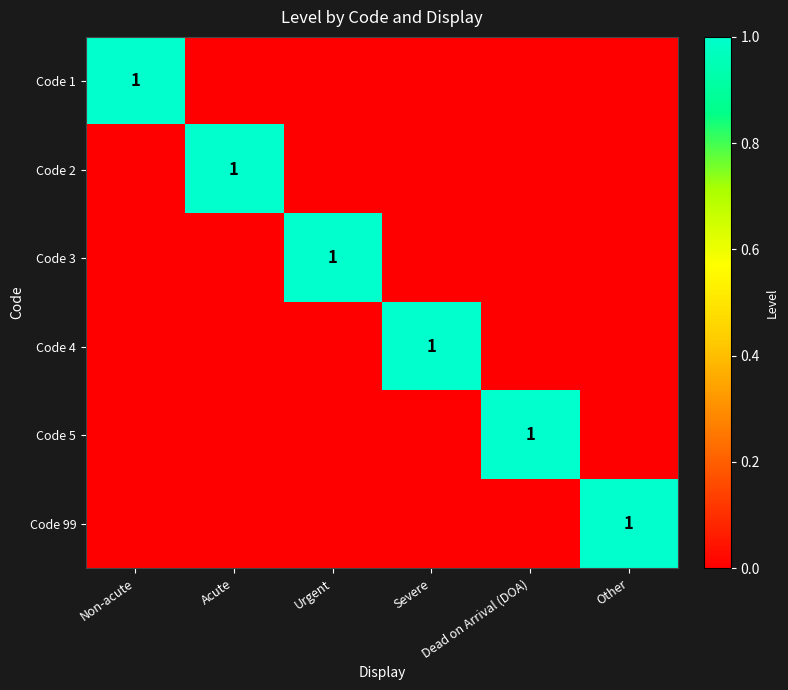

At which label is Code 3 closest to 0?

Non-acute